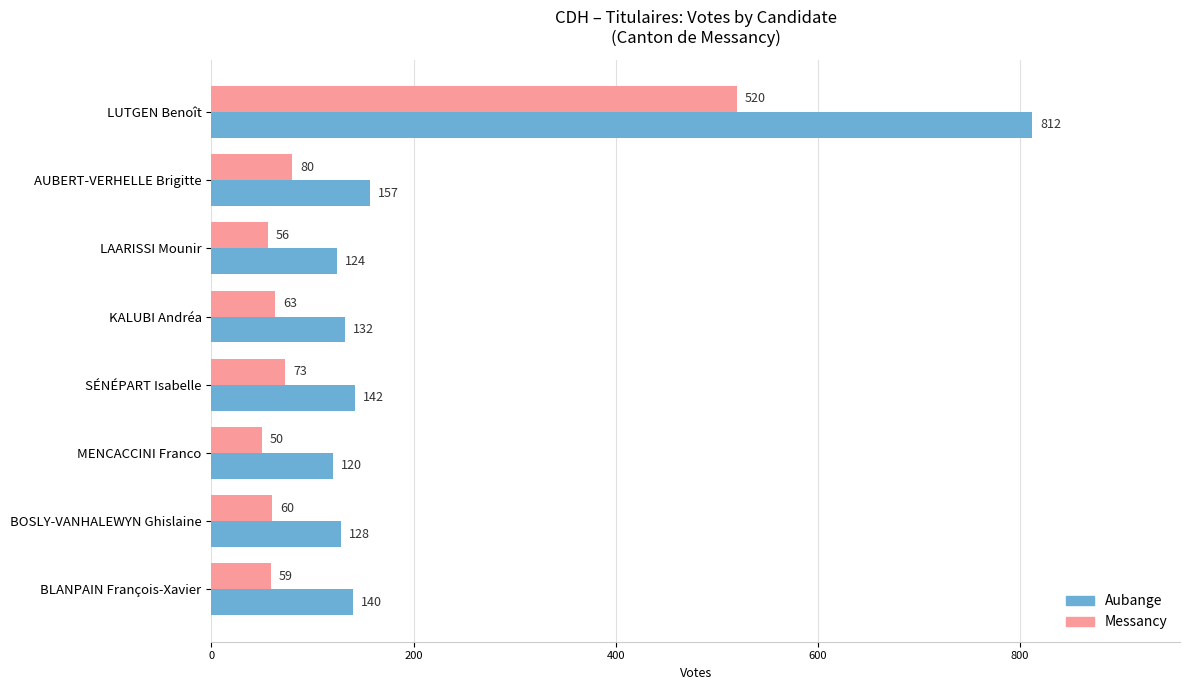

List the series in order of their overall mean, lowest first.

Messancy, Aubange